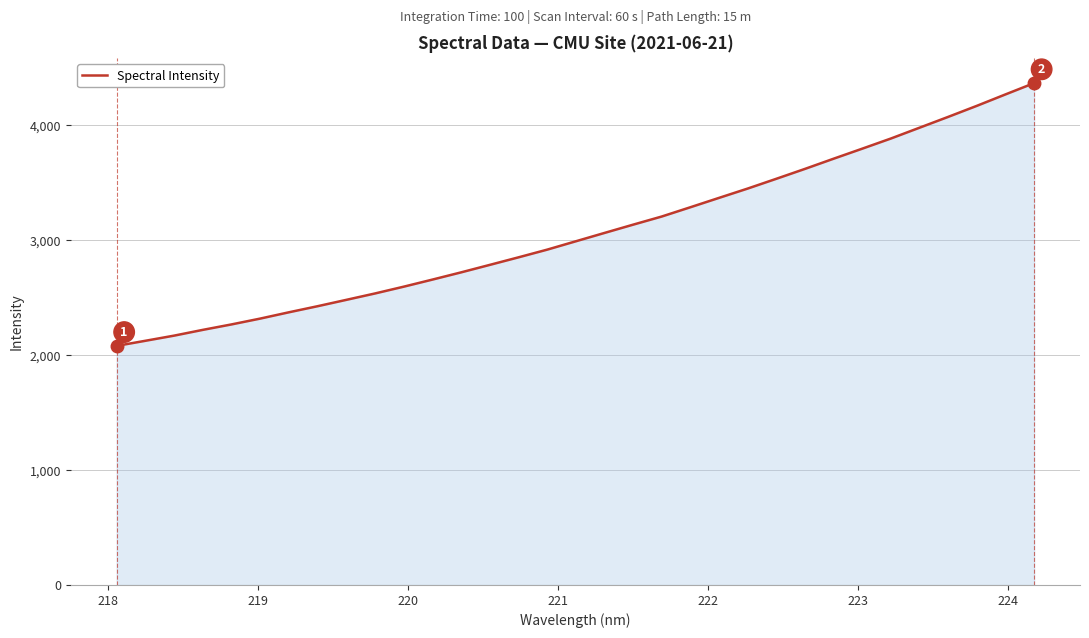

What is the smallest value displayed?

2080.7